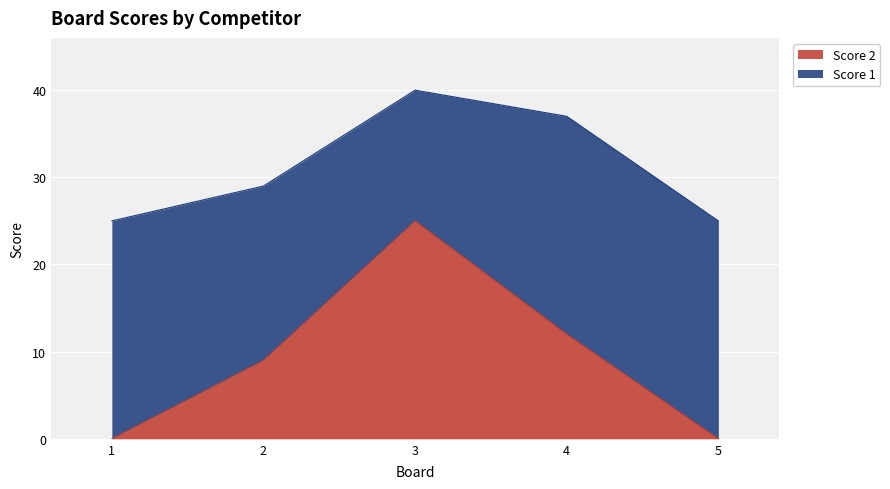

At which label does the data first exceed 9?

3